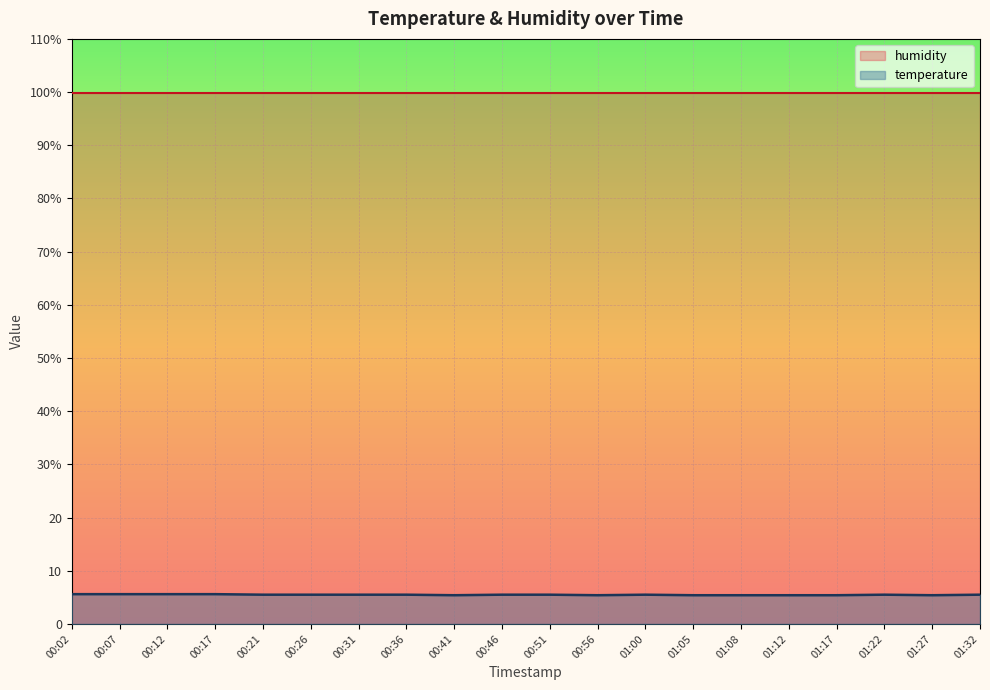

List the labels in order of value, largest first.

00:02, 00:07, 00:12, 00:17, 00:21, 00:26, 00:31, 00:36, 00:46, 00:51, 01:00, 01:22, 01:32, 00:41, 00:56, 01:05, 01:08, 01:12, 01:17, 01:27